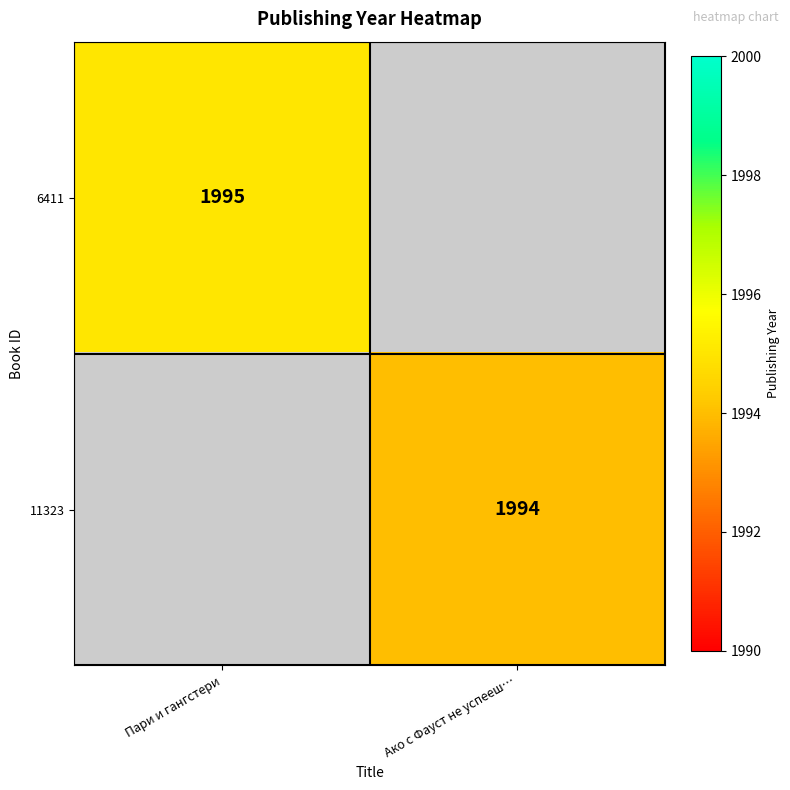

Is it true that 11323 equals 3559 at Ако с Фауст не успееш…?

False